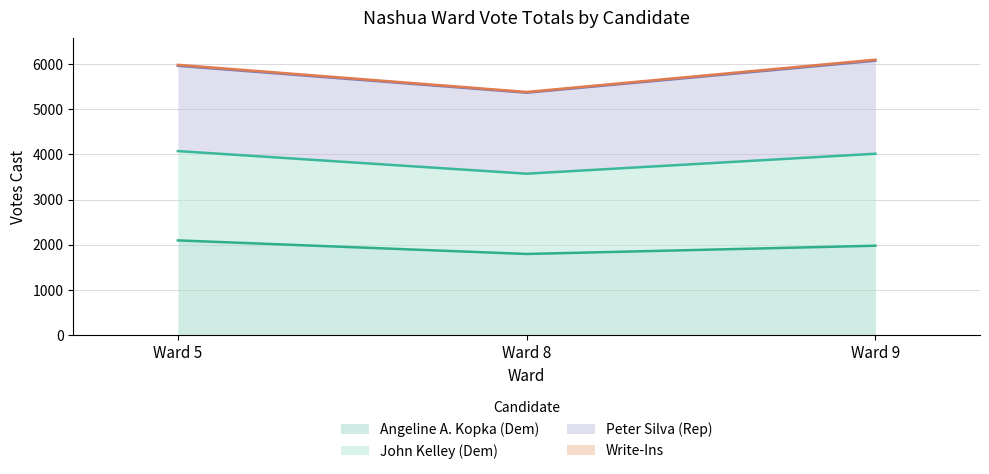

Is it true that Write-Ins equals 5963 at Ward 5?

True